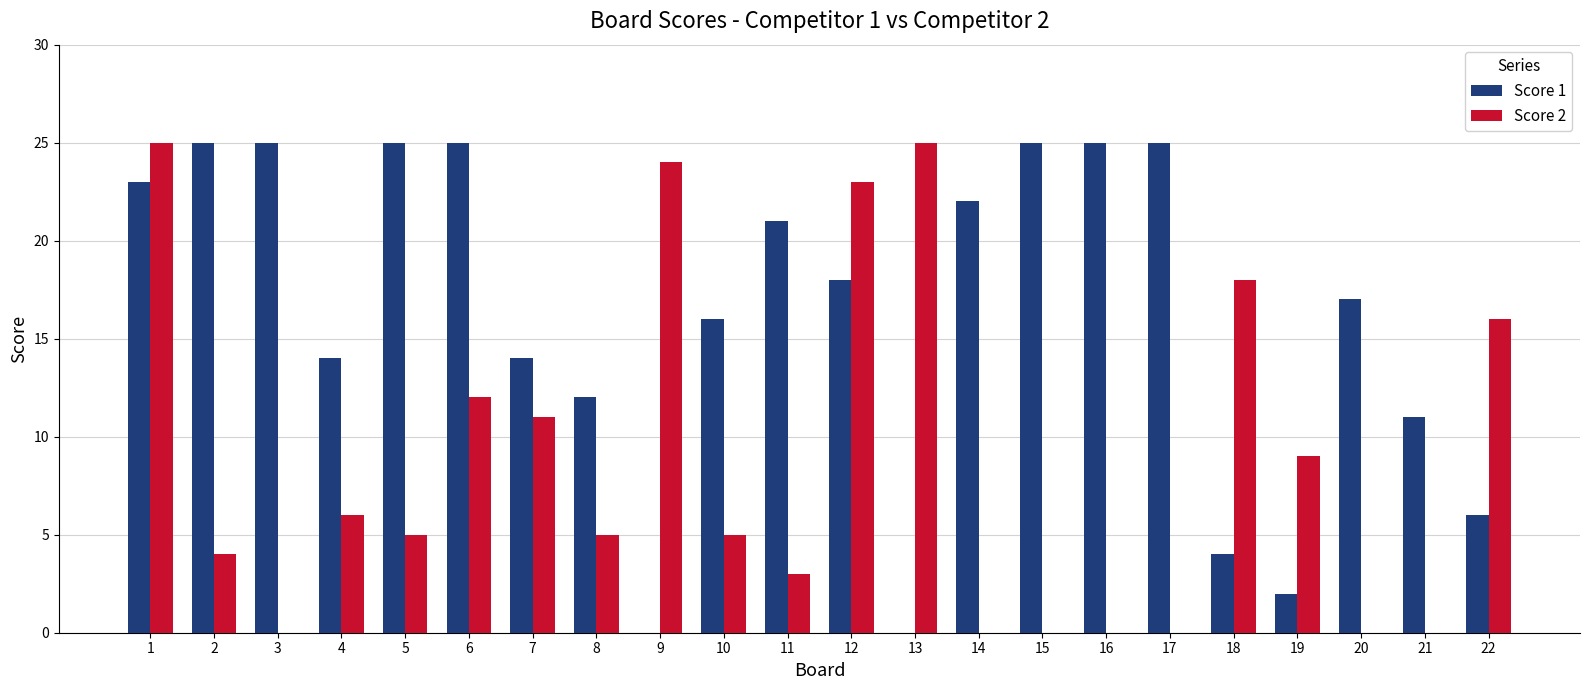

How many distinct data groups are displayed?

2